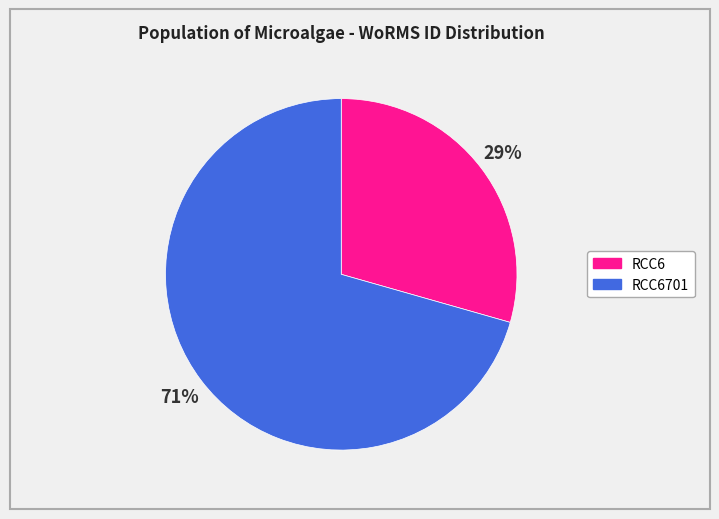

To the nearest percent, what is the average slice percentage?

50%